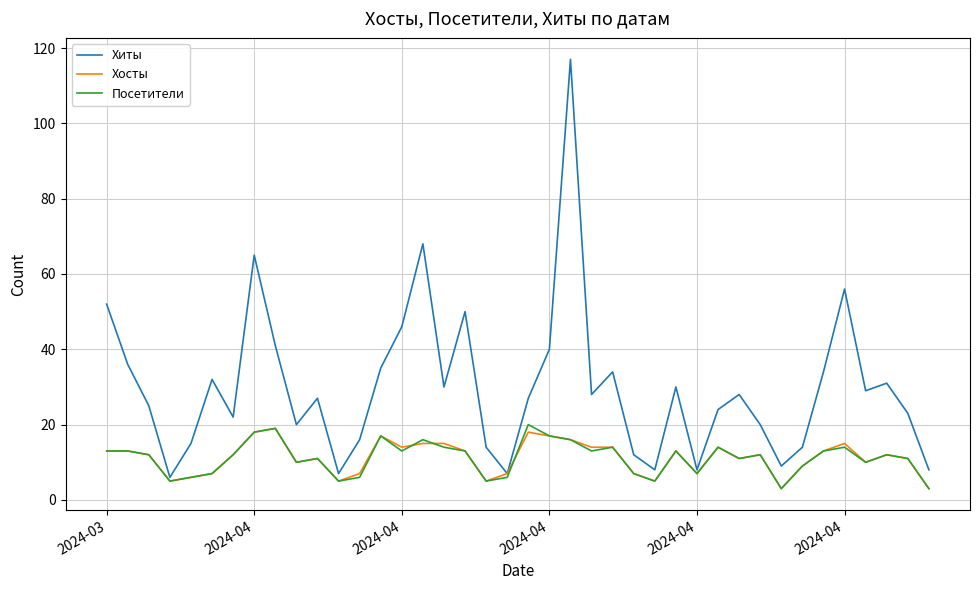

What is the difference between the maximum and minimum values in the Хиты series?

111